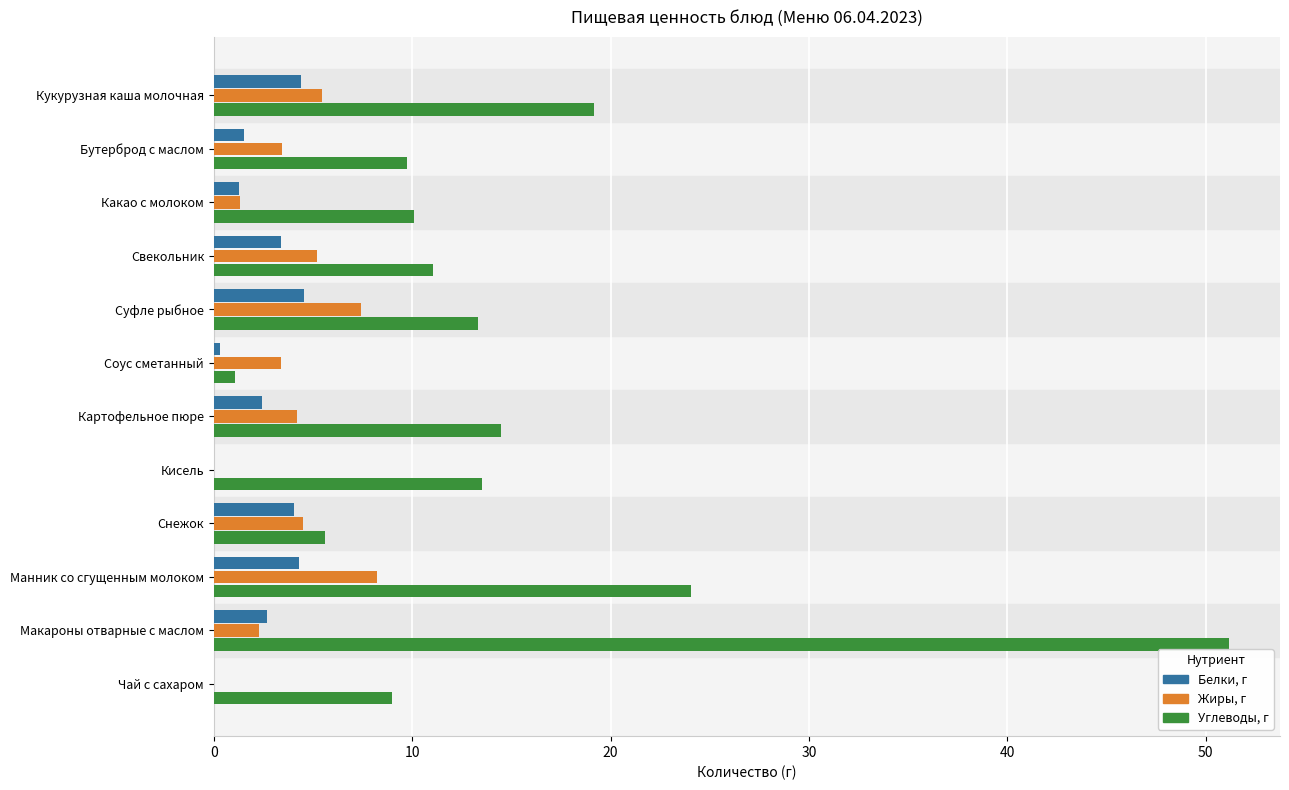

What is the sum of the Жиры, г values at Свекольник and Суфле рыбное?

12.6